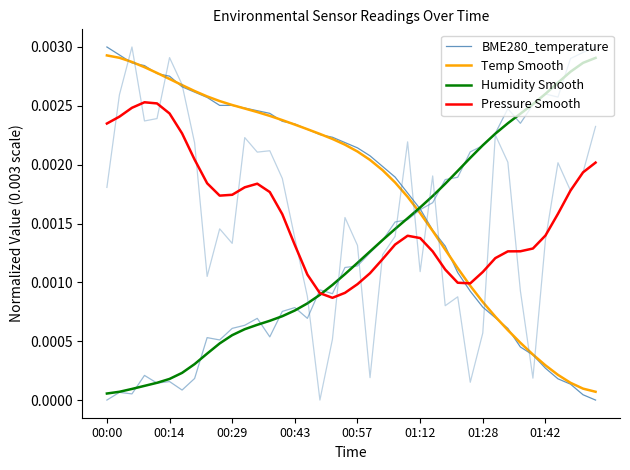

How many categories are shown in the chart?

40